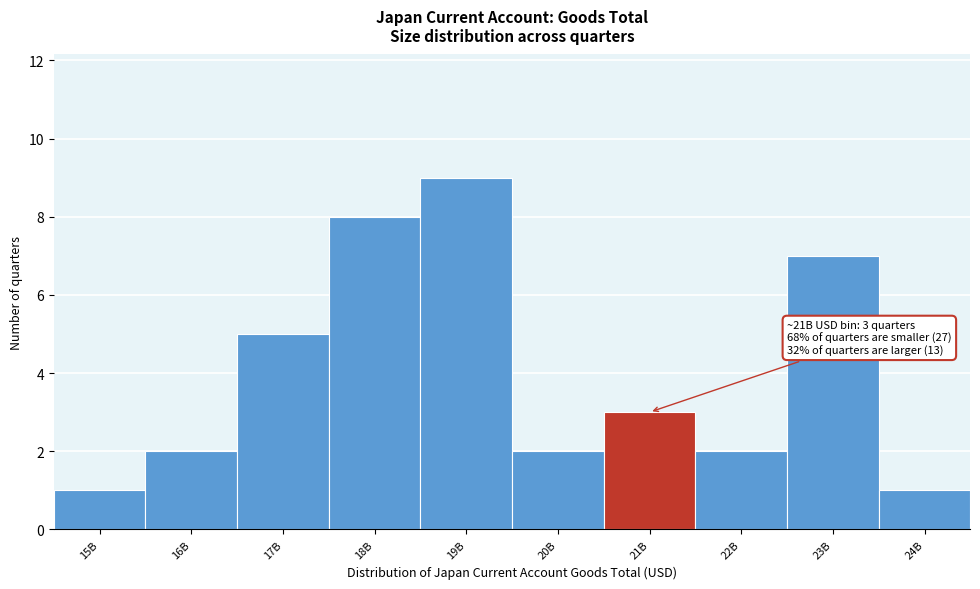

Reading right to left, extract all data points from this chart.

24B=1	23B=7	22B=2	21B=3	20B=2	19B=9	18B=8	17B=5	16B=2	15B=1